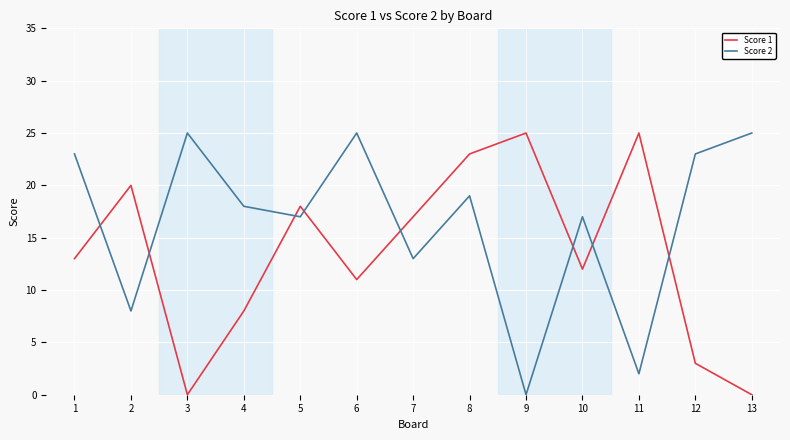

At which category is the sum across all series the highest?

8